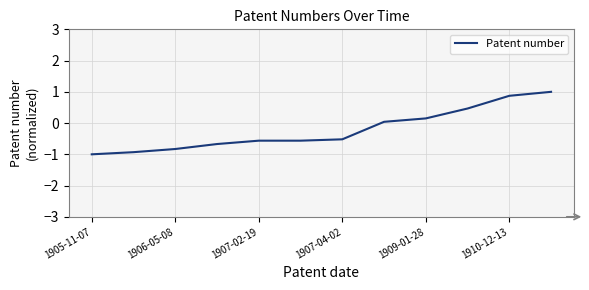

What is the difference between the maximum and minimum values?

2.0